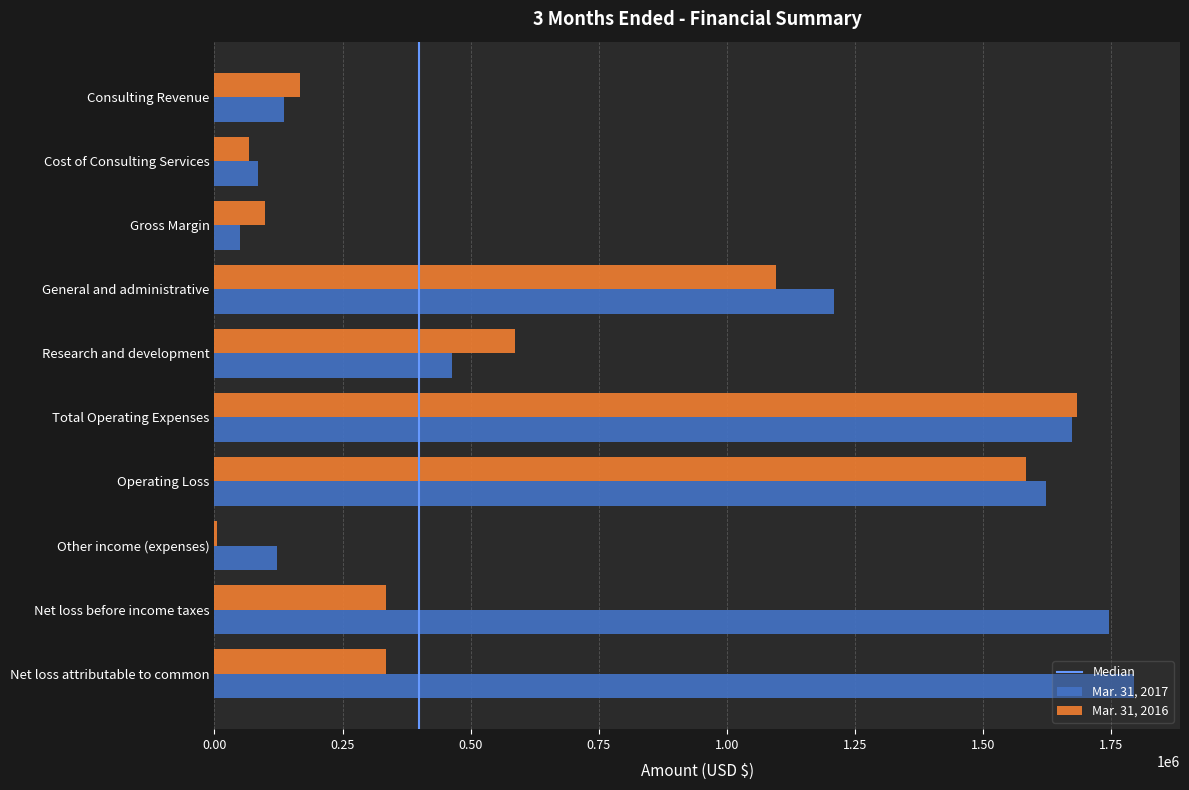

Is it true that Mar. 31, 2017 equals 1672646 at Total Operating Expenses?

True